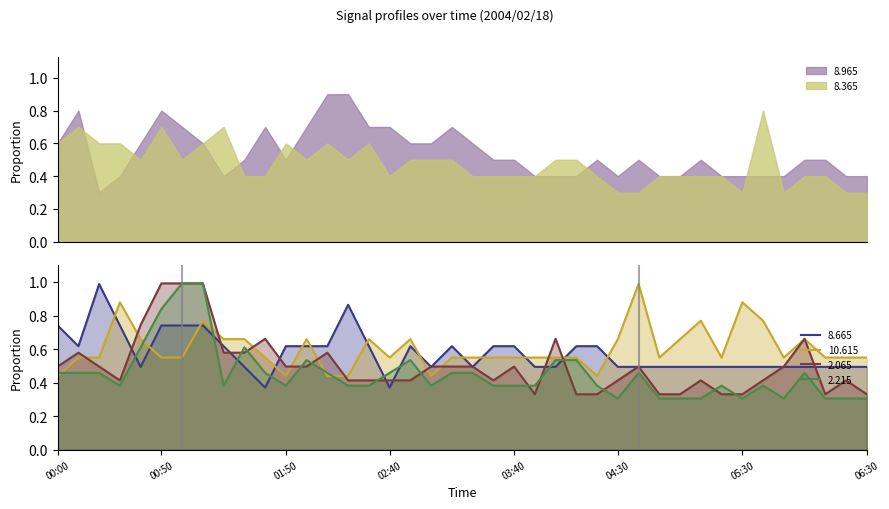

Where is  10.615 nearest to the value 0?

00:00